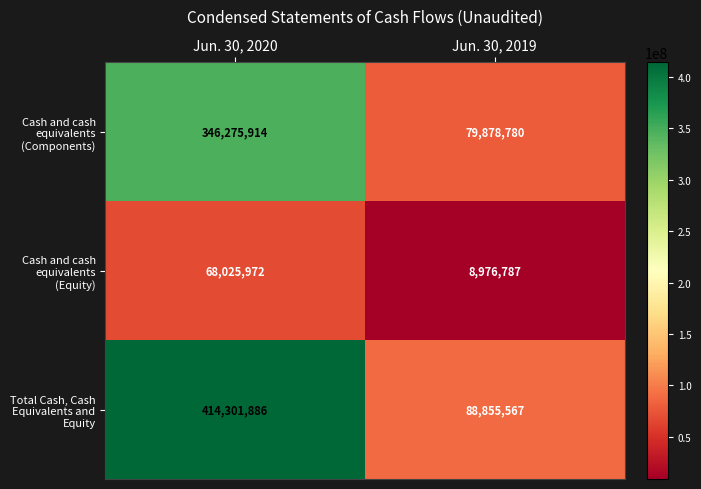

Which label corresponds to the largest value in the chart?

Jun. 30, 2020